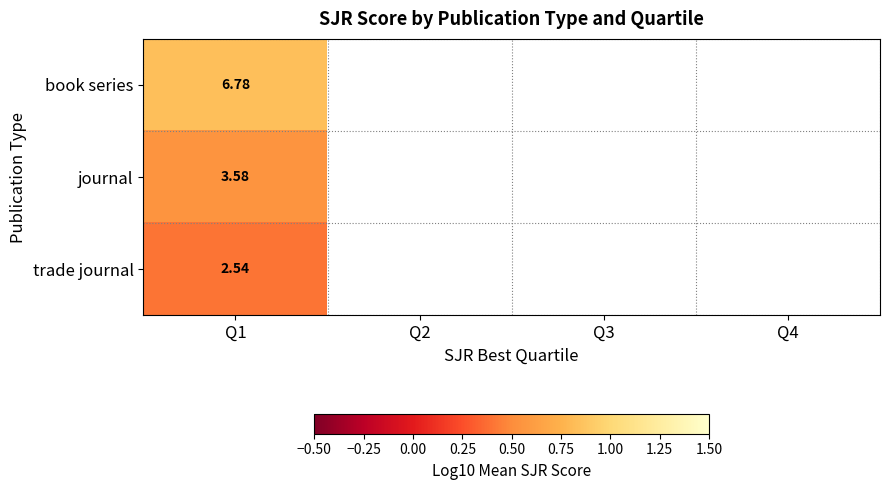

What is the total value across all series at Q1?

12.9